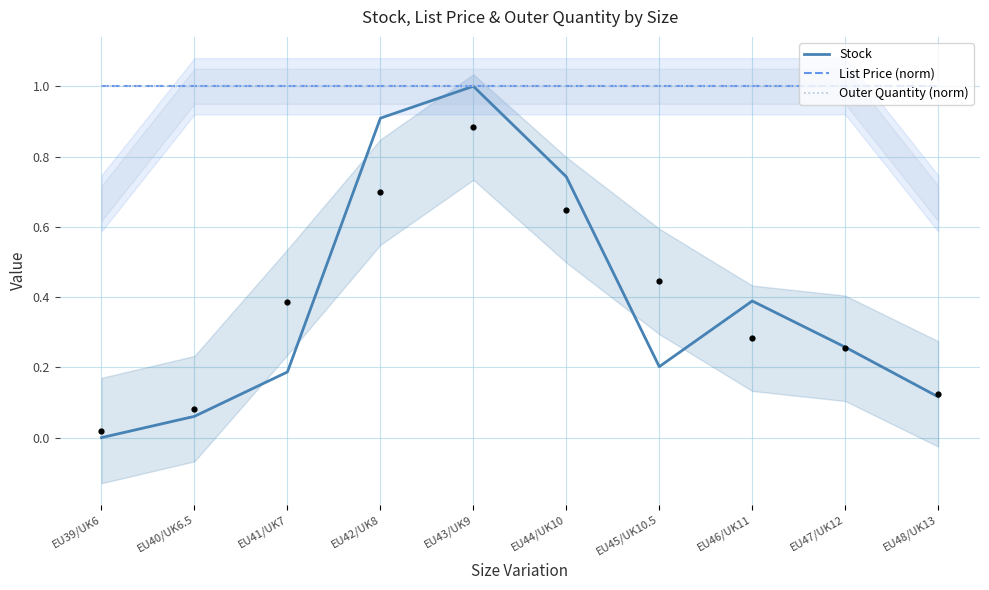

Which series contains the highest Y value?

Stock